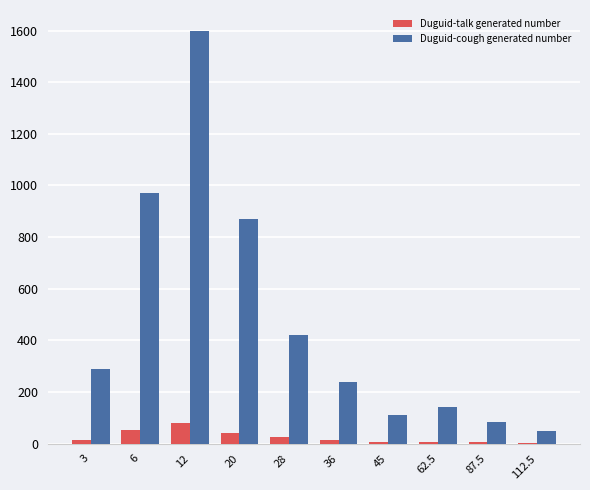

What is the sum of the Duguid-cough generated number values at 3 and 45?

400